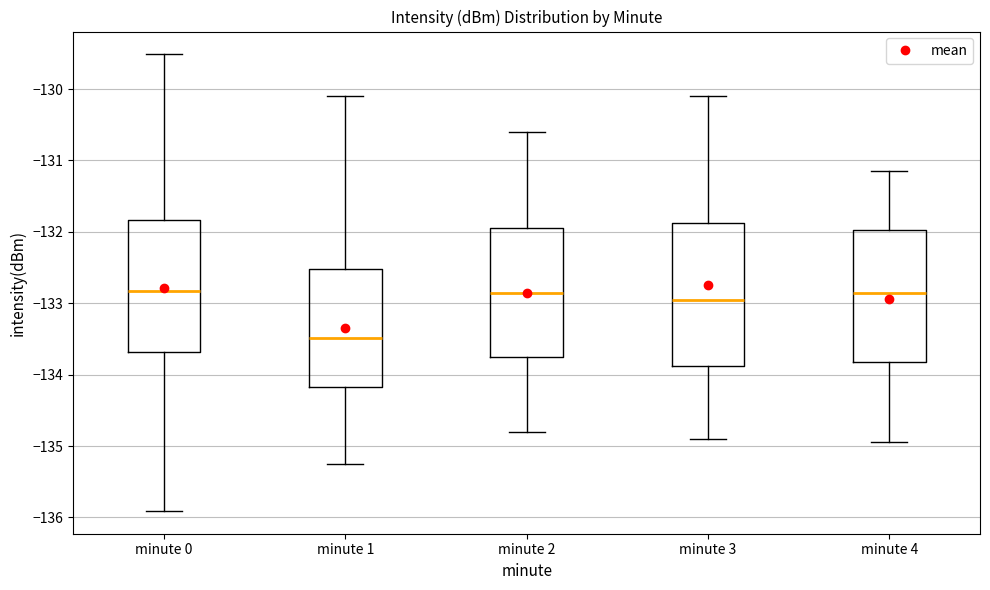

Where does the upper whisker of the box for minute 2 end on the y-axis? The values are not printed on the chart, so give them approximately, as read against the axis.

-130.6